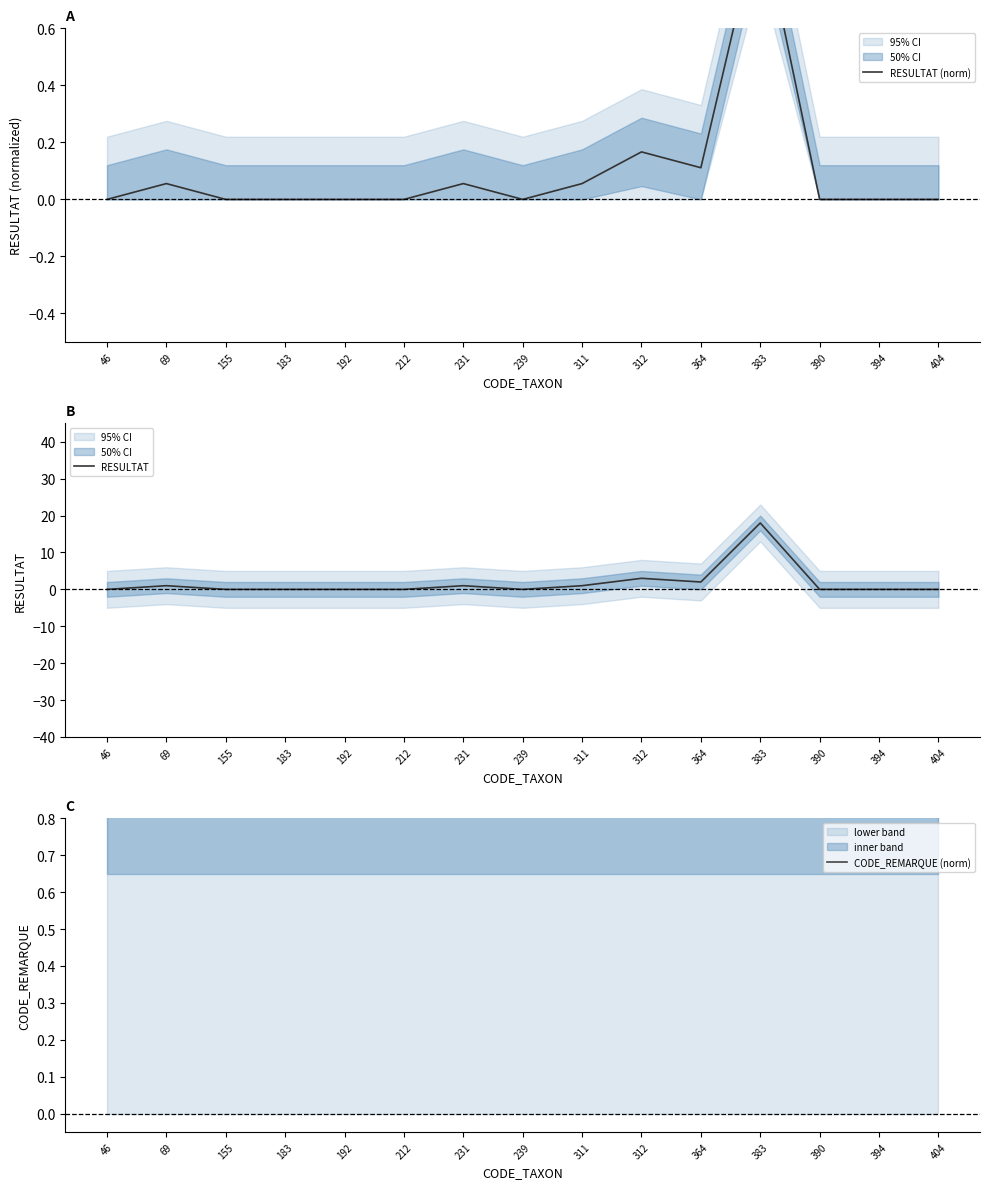

Reading left to right, what are all the values shown in this chart?

RESULTAT (norm): 0.0	0.1	0.0	0.0	0.0	0.0	0.1	0.0	0.1	0.2	0.1	1.0	0.0	0.0	0.0
RESULTAT: 0.0	1.0	0.0	0.0	0.0	0.0	1.0	0.0	1.0	3.0	2.0	18.0	0.0	0.0	0.0
CODE_REMARQUE (norm): 1.0	1.0	1.0	1.0	1.0	1.0	1.0	1.0	1.0	1.0	1.0	1.0	1.0	1.0	1.0